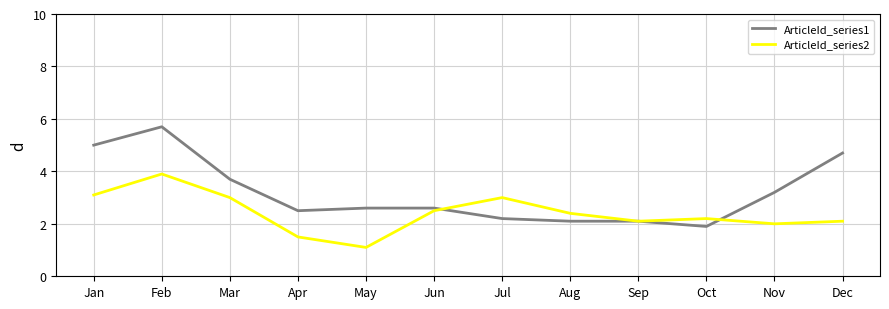

Where is the first local minimum for ArticleId_series1?

Apr